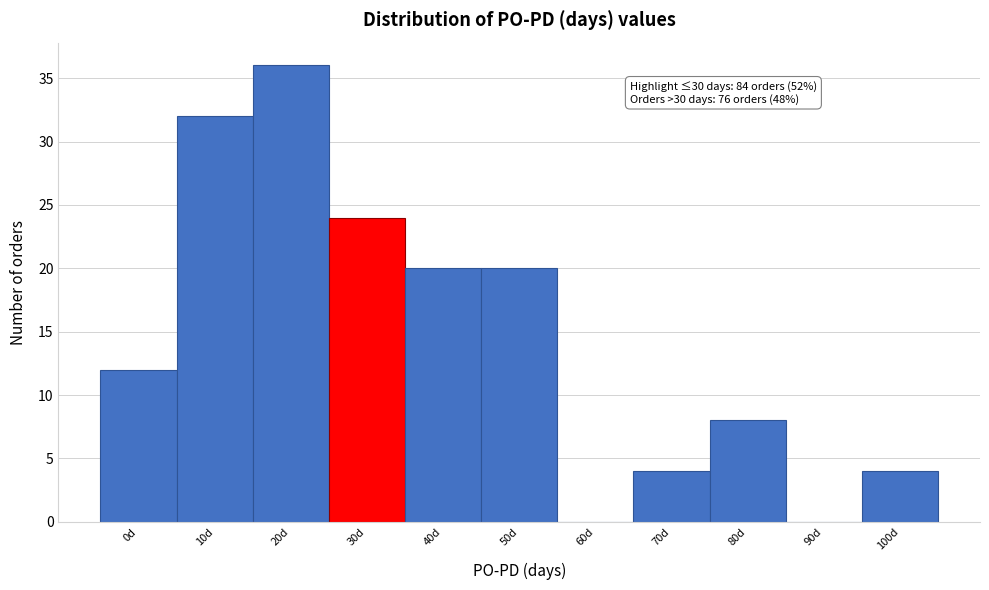

Reading left to right, transcribe all the data shown in this chart.

0d=12	10d=32	20d=36	30d=24	40d=20	50d=20	60d=0	70d=4	80d=8	90d=0	100d=4